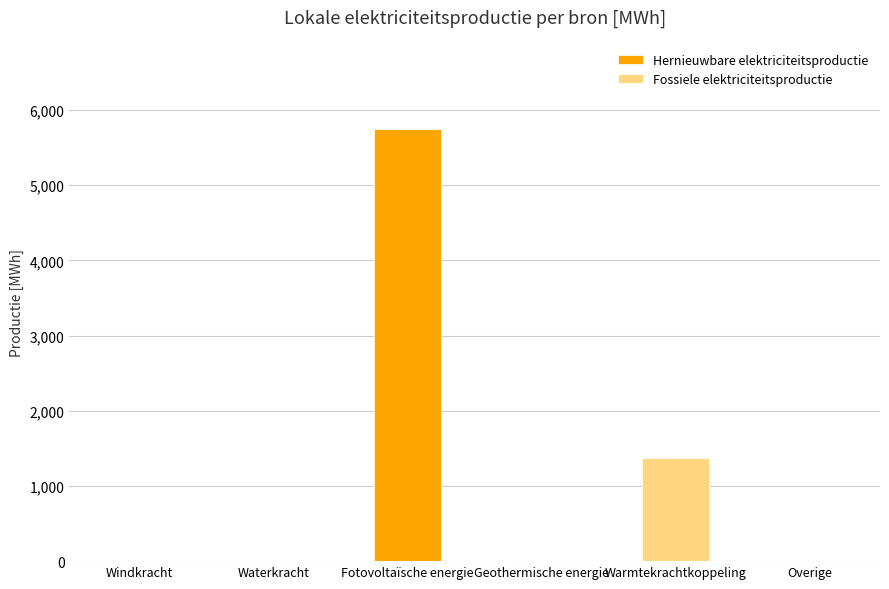

Count the number of data series in this chart.

2